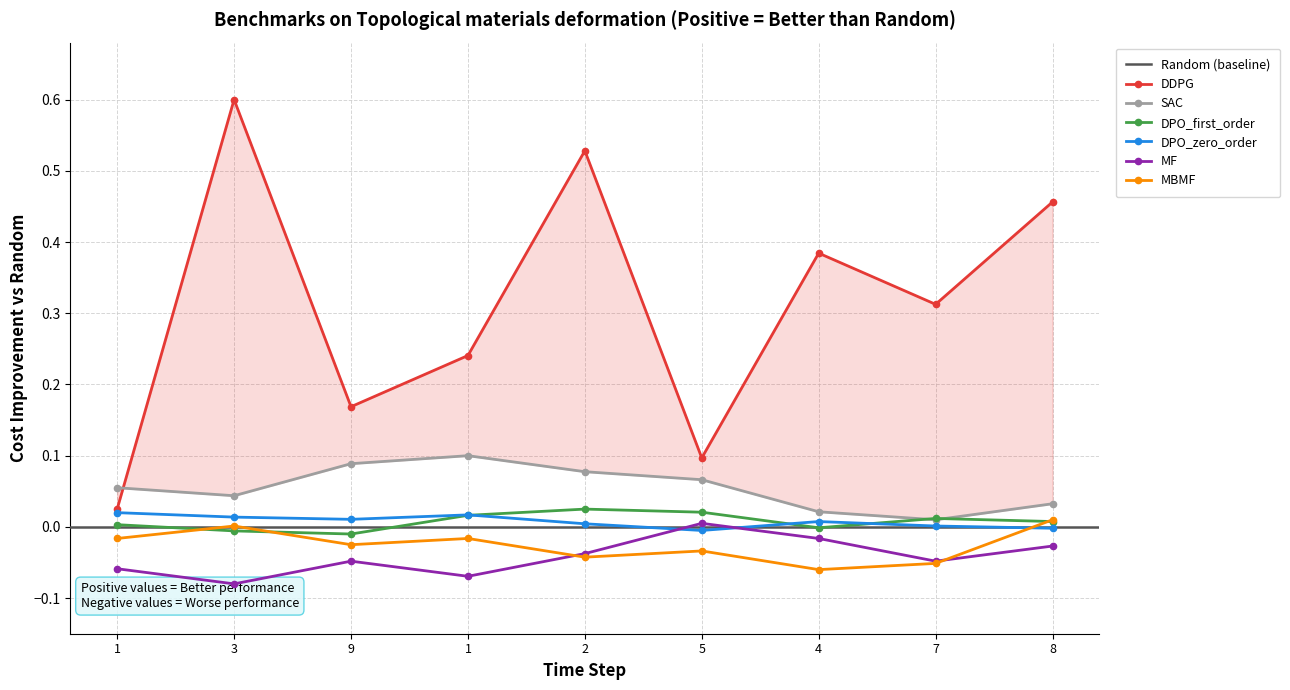

What is the label of the 1st point from the right?

8